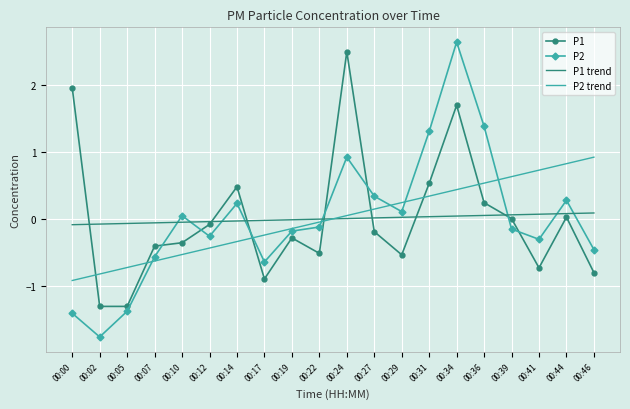

At which category is the sum across all series the highest?

00:34